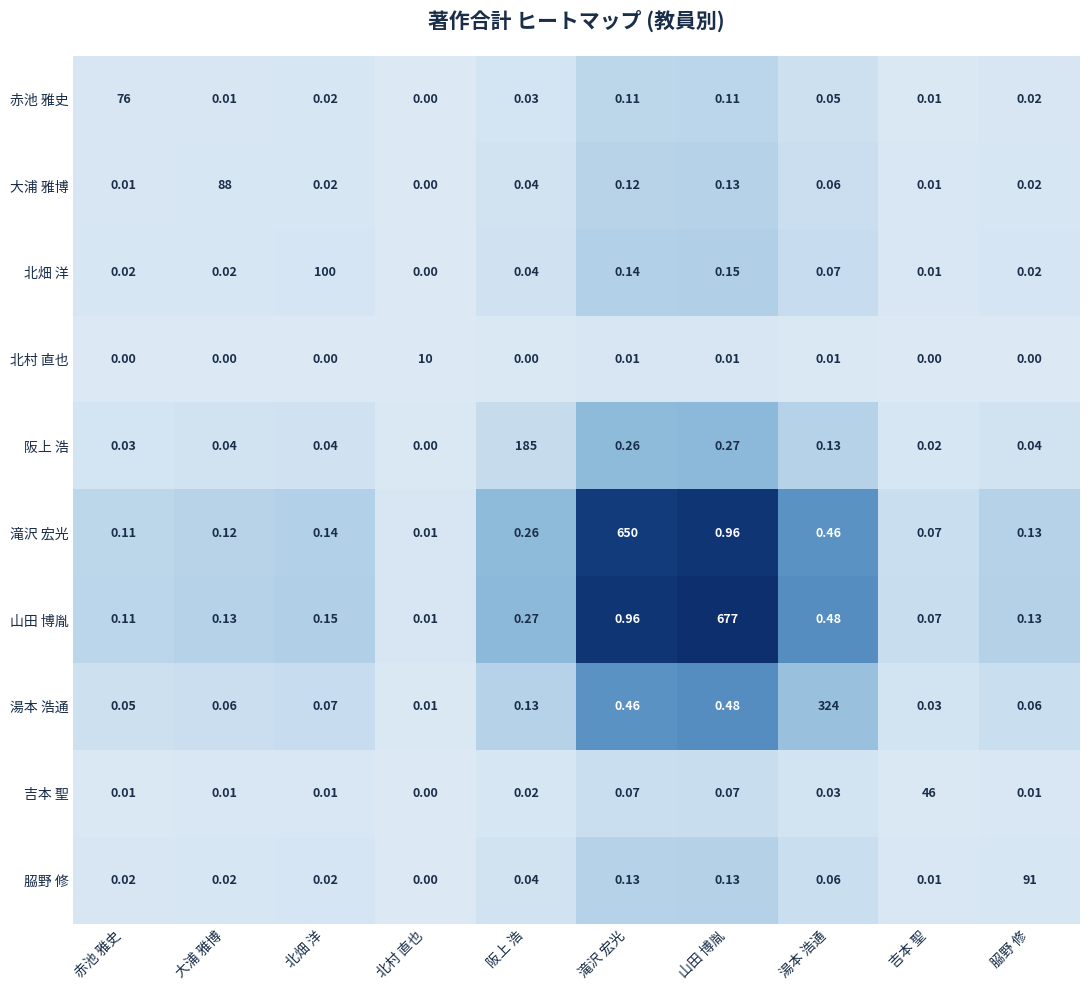

Is the value of 赤池 雅史 at 滝沢 宏光 greater than the value of 吉本 聖 at 北畑 洋?

Yes